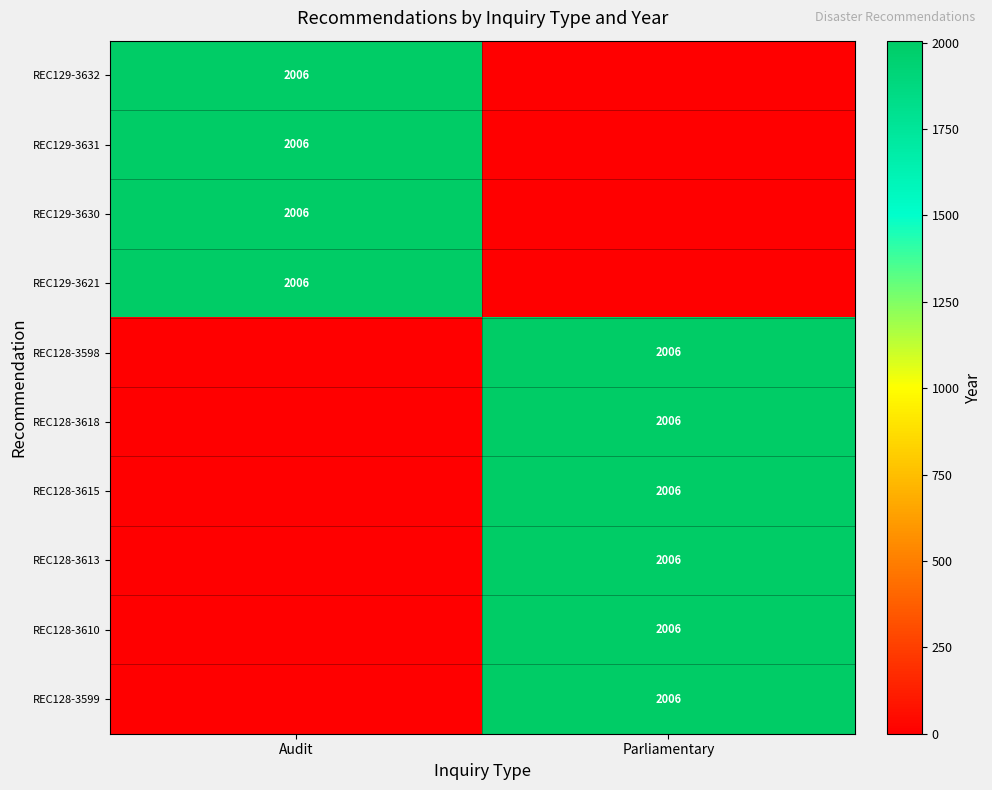

Is it true that REC128-3599 equals 1279 at Parliamentary?

False